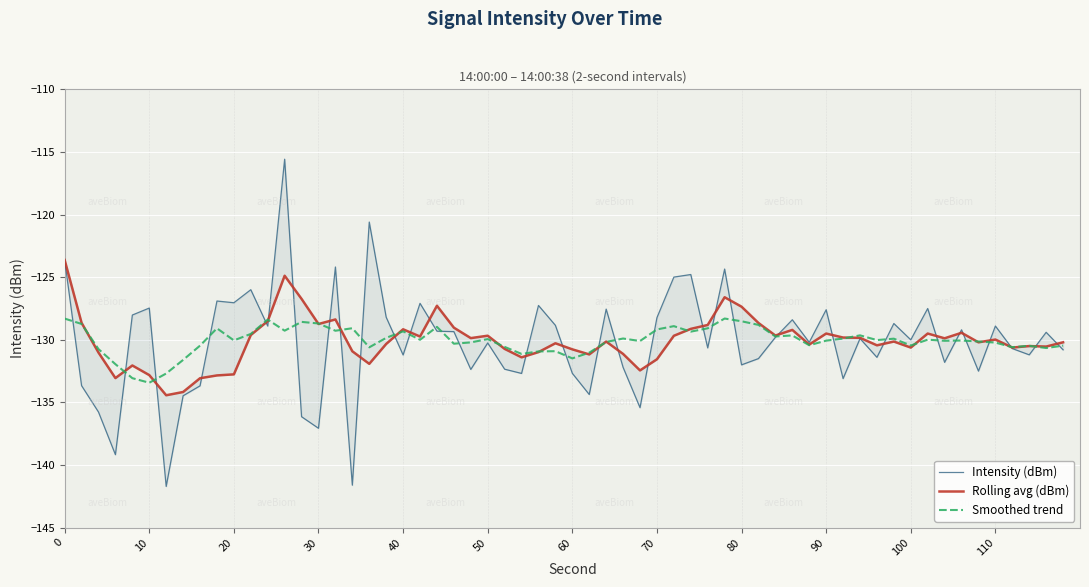

What is the lowest value of the Smoothed trend series?

-133.4